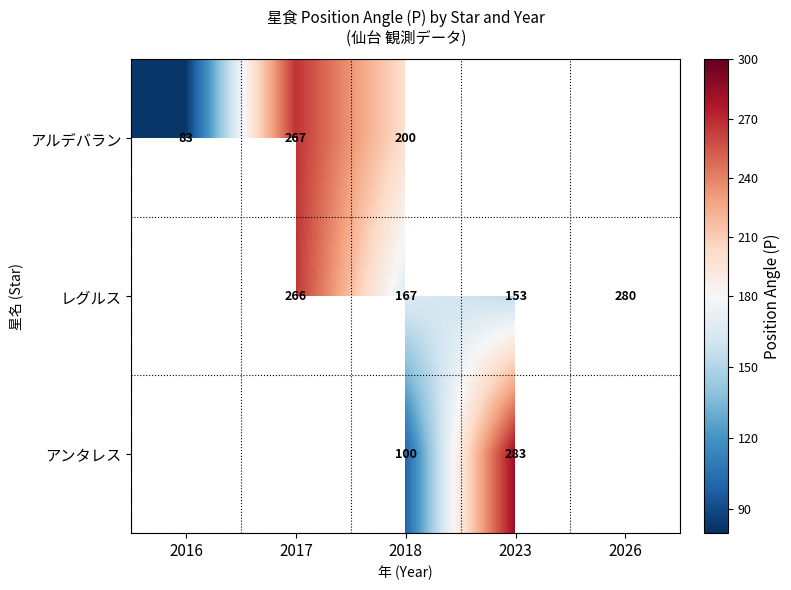

At 2018, list the series in order from largest to smallest.

アルデバラン, レグルス, アンタレス